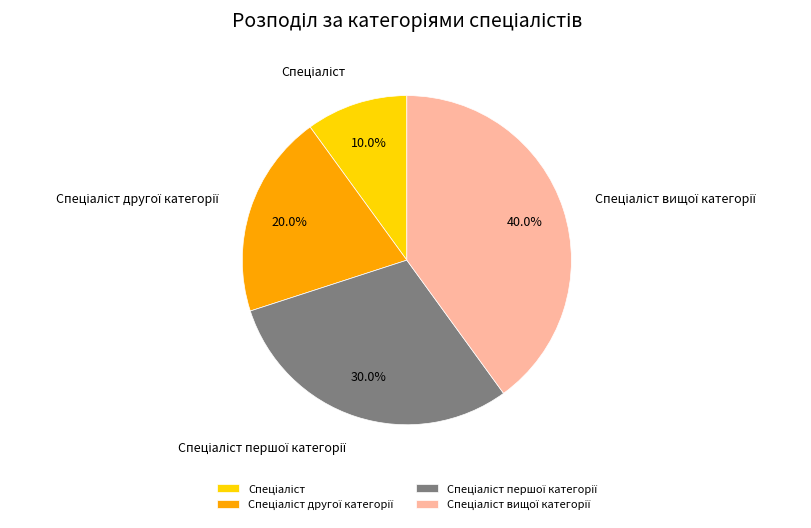

Is there any slice that represents more than half of the pie?

No